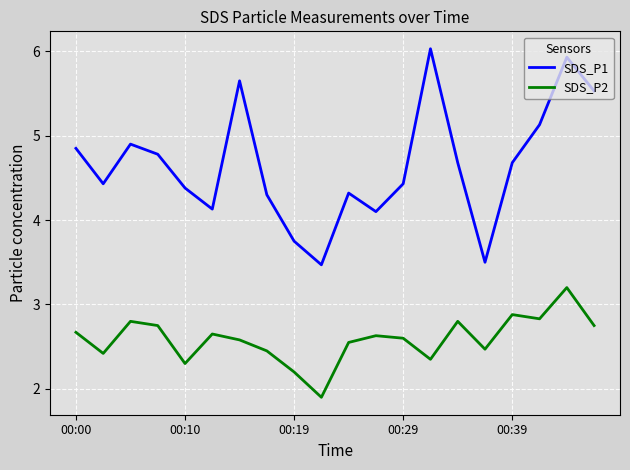

Which series has the widest spread of values?

SDS_P1